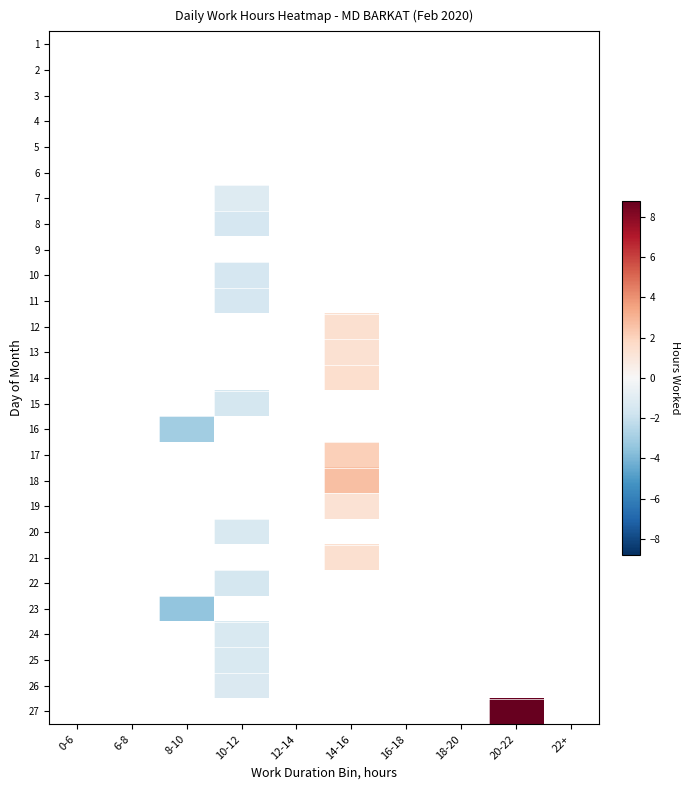

Is it true that 12 equals 1.4 at 14-16?

True